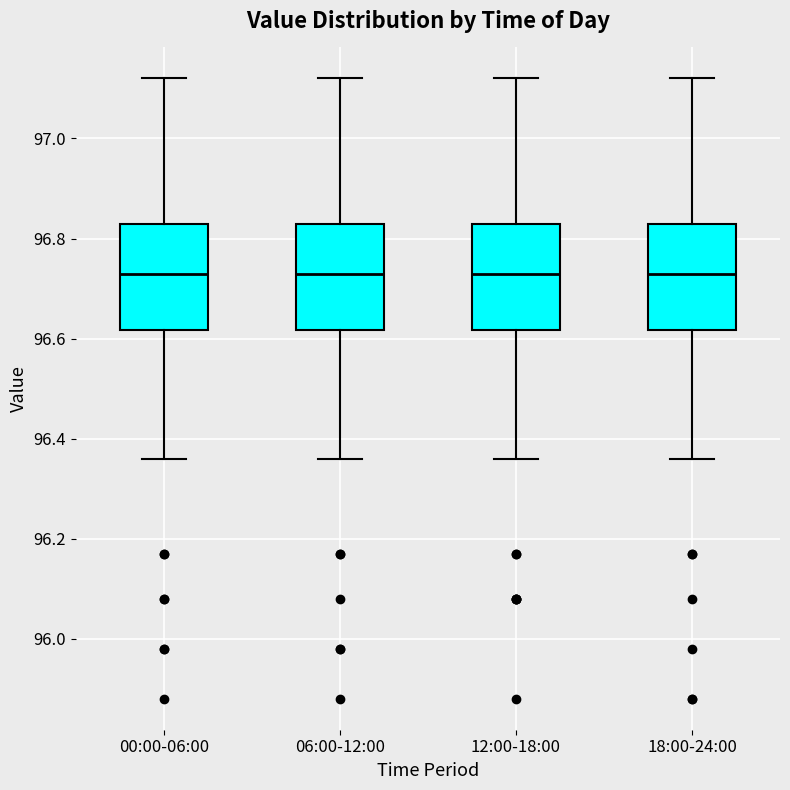

Reading left to right, transcribe this box plot: for each box, give where its median line is, the range the box spans, and where its two whiskers end, as read against the y-axis. The values are not printed on the chart, so give them approximately, as read against the axis.

00:00-06:00: median 96.74, box 96.62 to 96.84, whiskers 96.36 to 97.12
06:00-12:00: median 96.74, box 96.62 to 96.84, whiskers 96.36 to 97.12
12:00-18:00: median 96.74, box 96.62 to 96.84, whiskers 96.36 to 97.12
18:00-24:00: median 96.74, box 96.62 to 96.84, whiskers 96.36 to 97.12